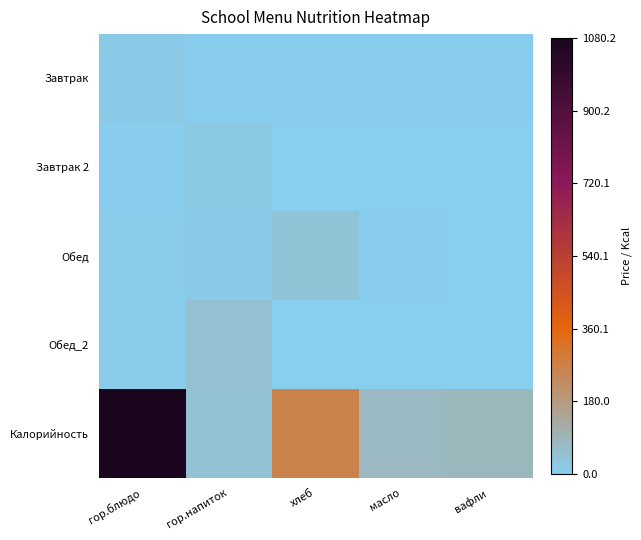

Between гор.напиток and хлеб, which is larger?

хлеб